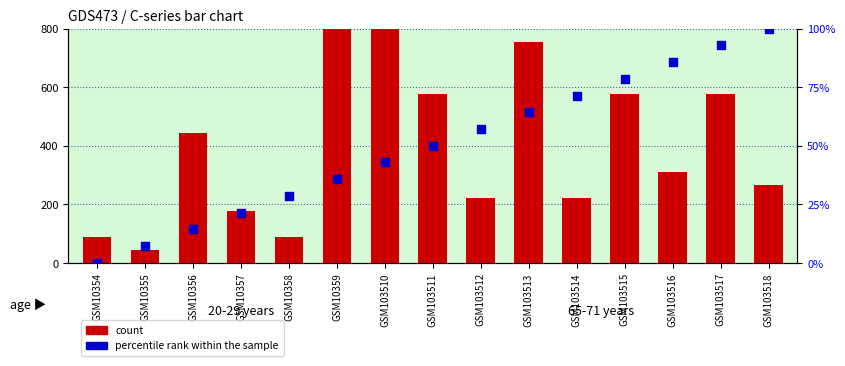

What are all the series names shown in the legend?

count, percentile rank within the sample